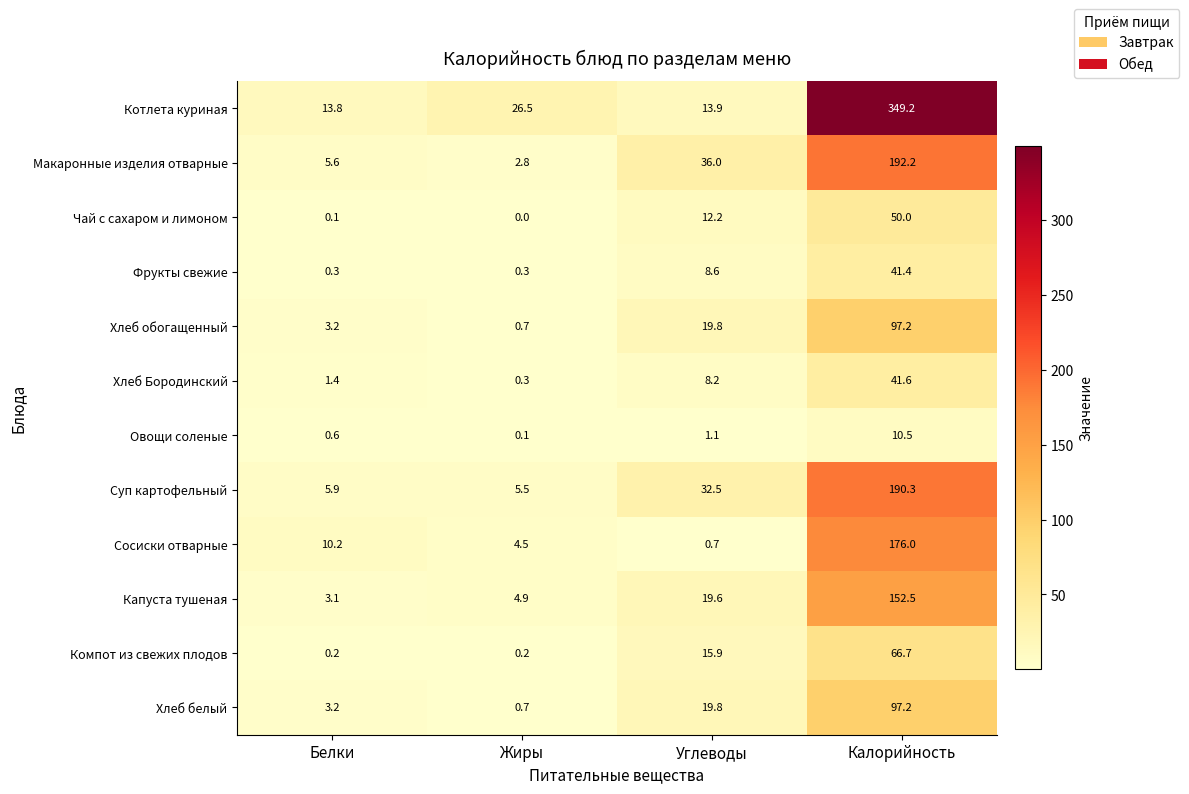

What is the average value of the Сосиски отварные series?

47.9